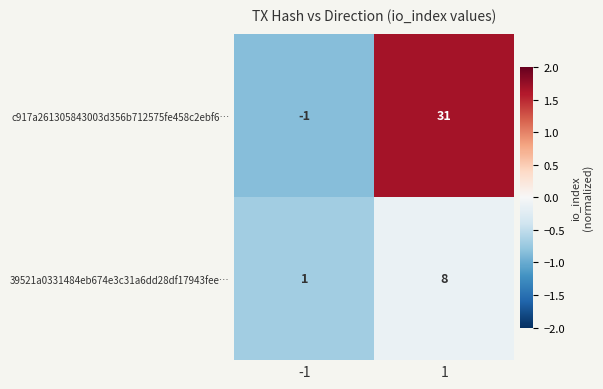

Rank the series by their average value, from highest to lowest.

c917a261305843003d356b712575fe458c2ebf6…, 39521a0331484eb674e3c31a6dd28df17943fee…